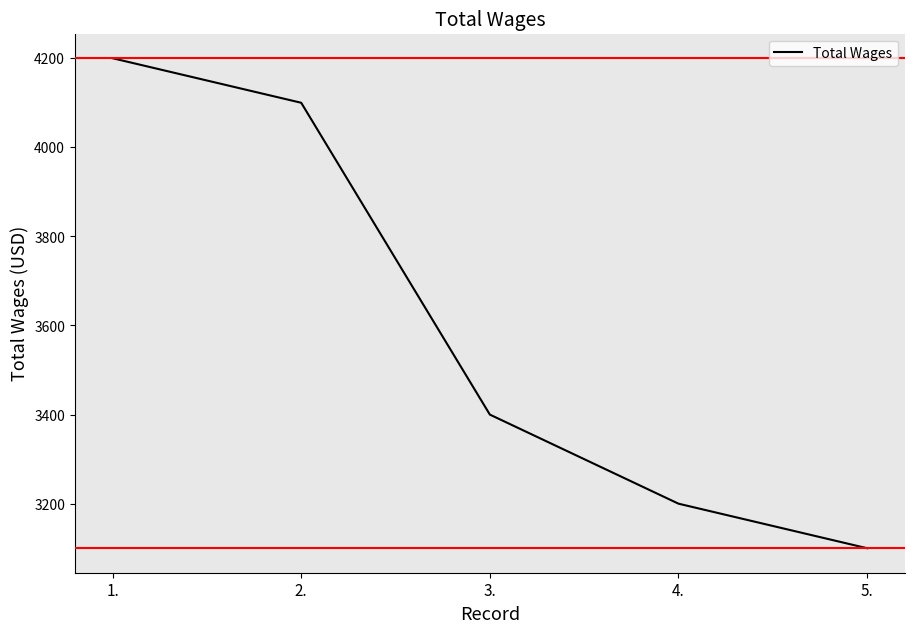

The chart shows a value of 3200 at 4.. True or false?

True